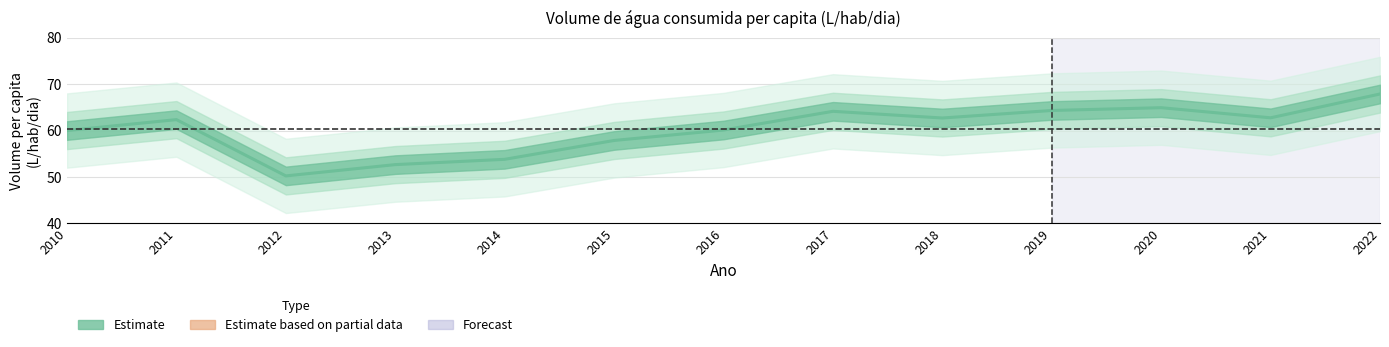

What is the difference between the values at 2016 and 2013?

7.5